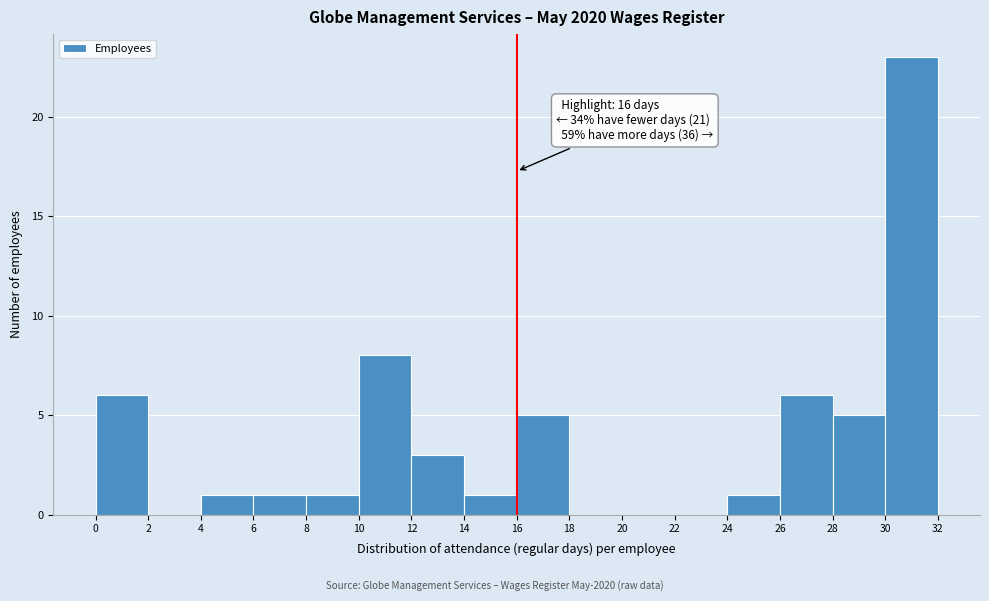

Over which range of the x-axis is the bar tallest?

30 to 32